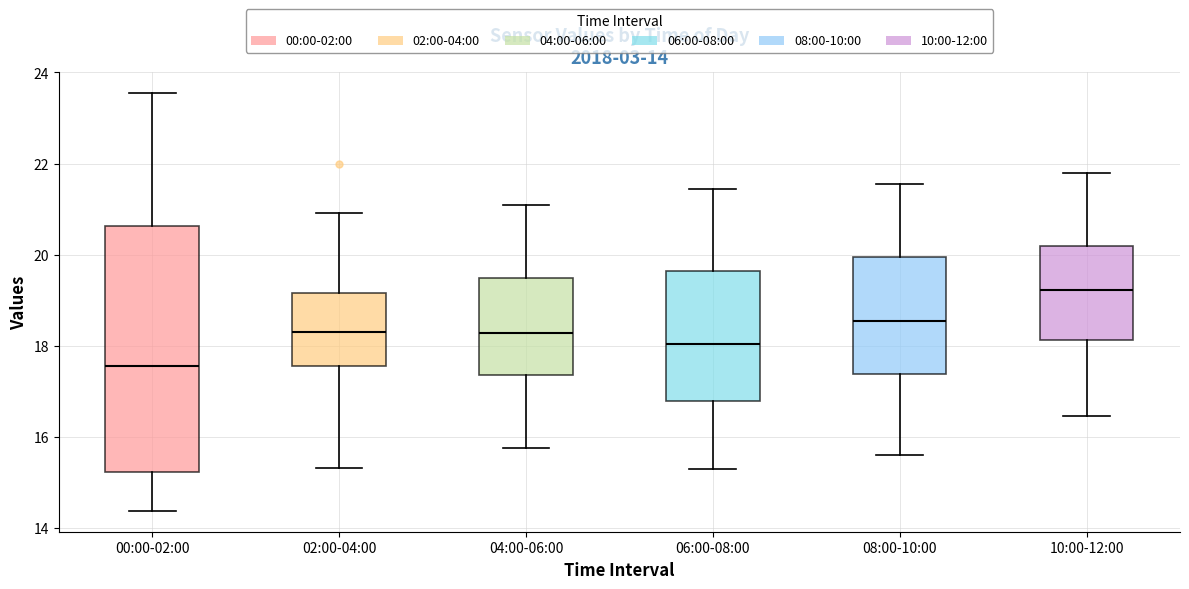

Which box's median line is the lowest?

00:00-02:00